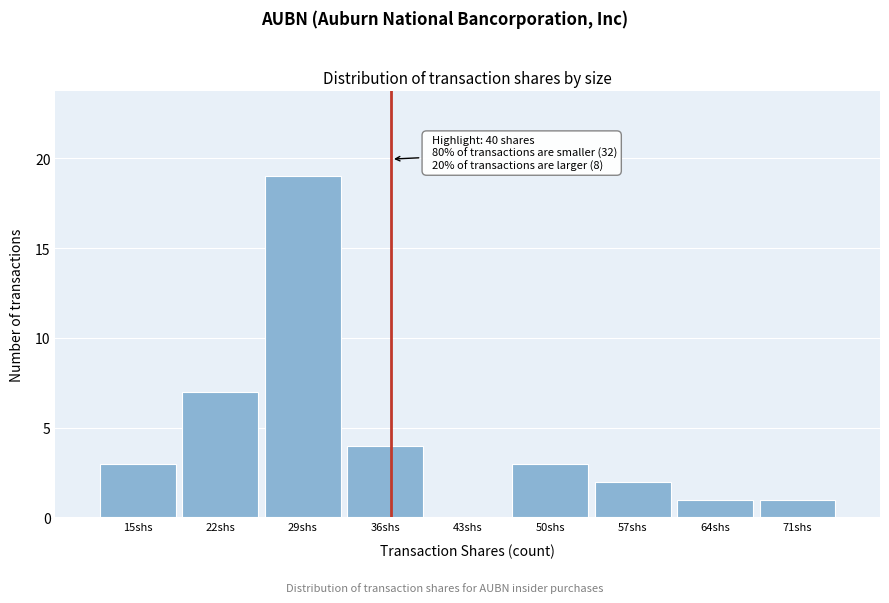

Reading left to right, list all the values displayed in this chart.

15shs=3	22shs=7	29shs=19	36shs=4	43shs=0	50shs=3	57shs=2	64shs=1	71shs=1